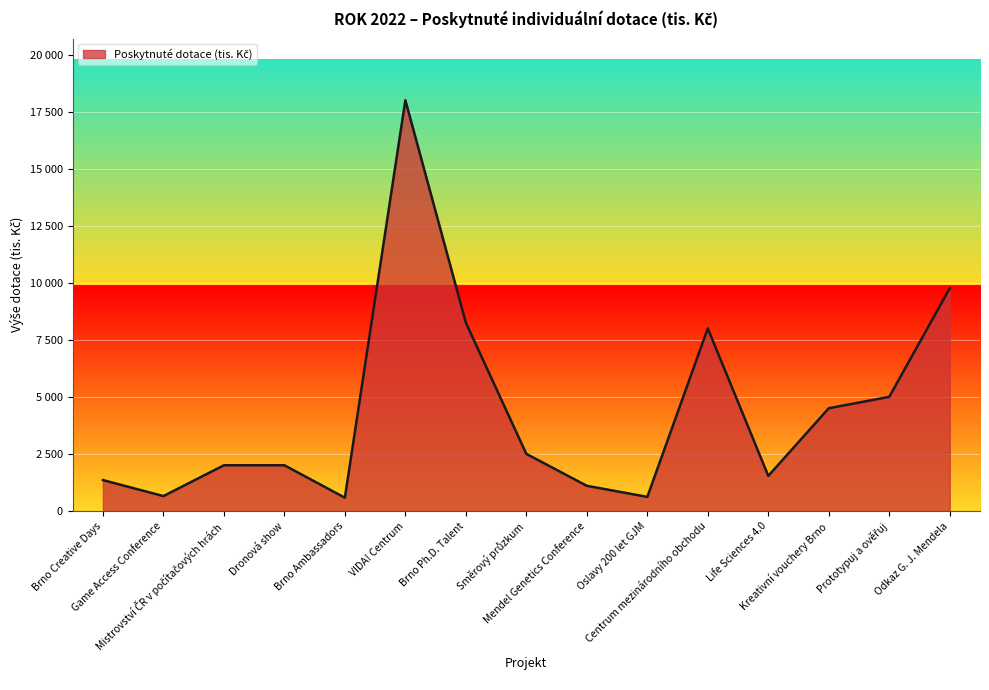

True or false: the data has more than 1 interior local peaks.

True